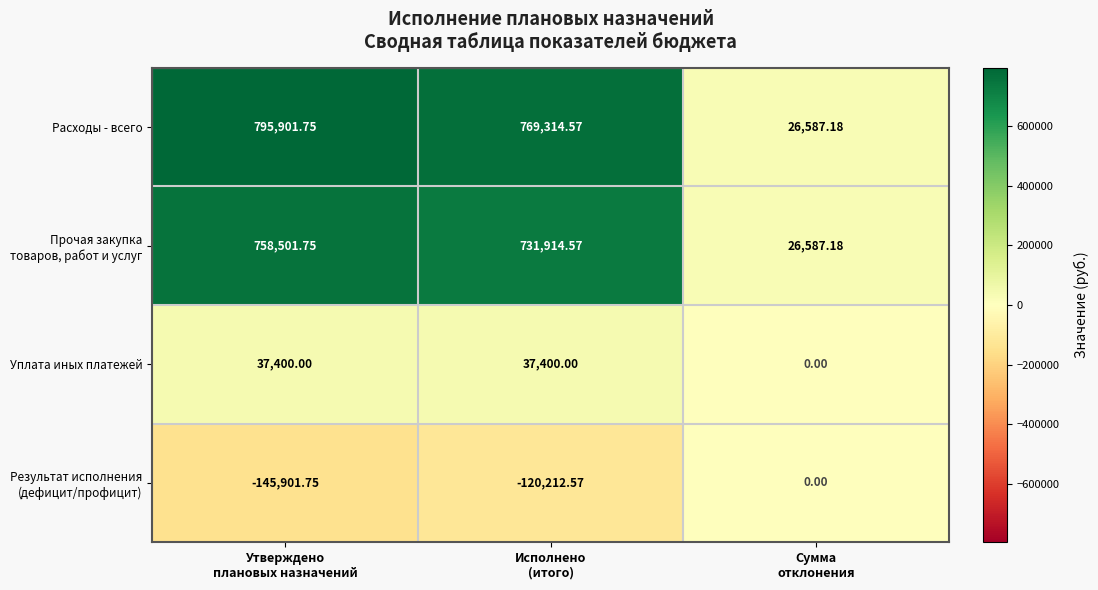

Rank the series by their maximum value, from highest to lowest.

Расходы - всего, Прочая закупка товаров, работ и услуг, Уплата иных платежей, Результат исполнения (дефицит/профицит)